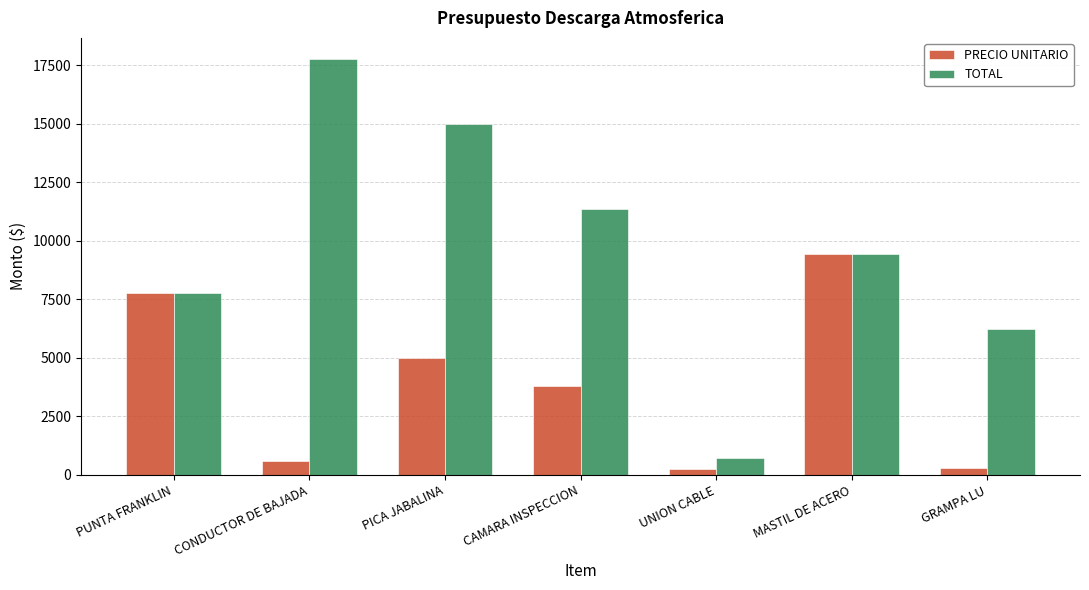

What value does the TOTAL series have at GRAMPA LU?

6210.0